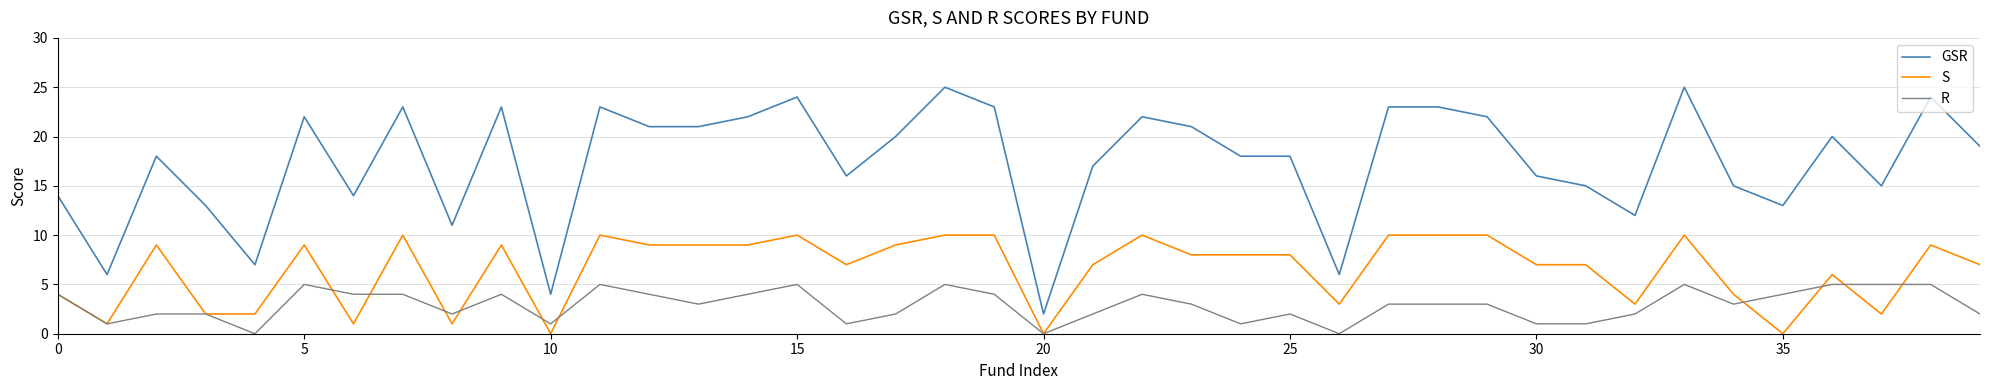

True or false: S and GSR cross at least once.

False